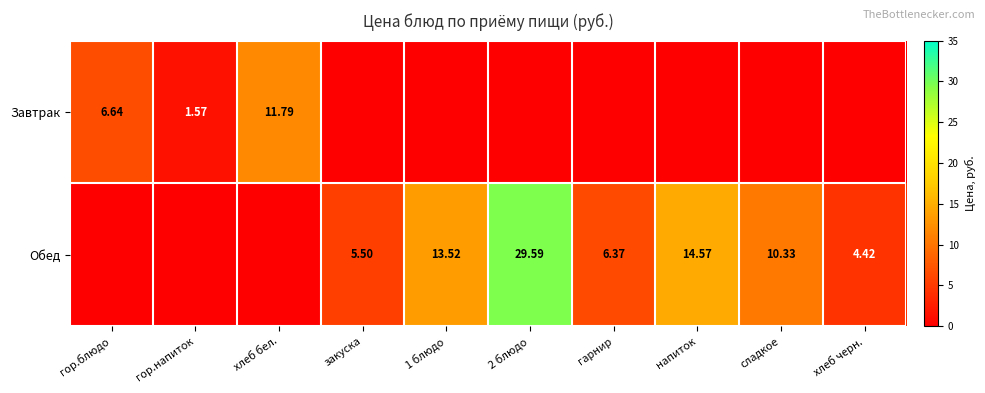

Is the value of Обед at закуска greater than the value of Завтрак at хлеб бел.?

No